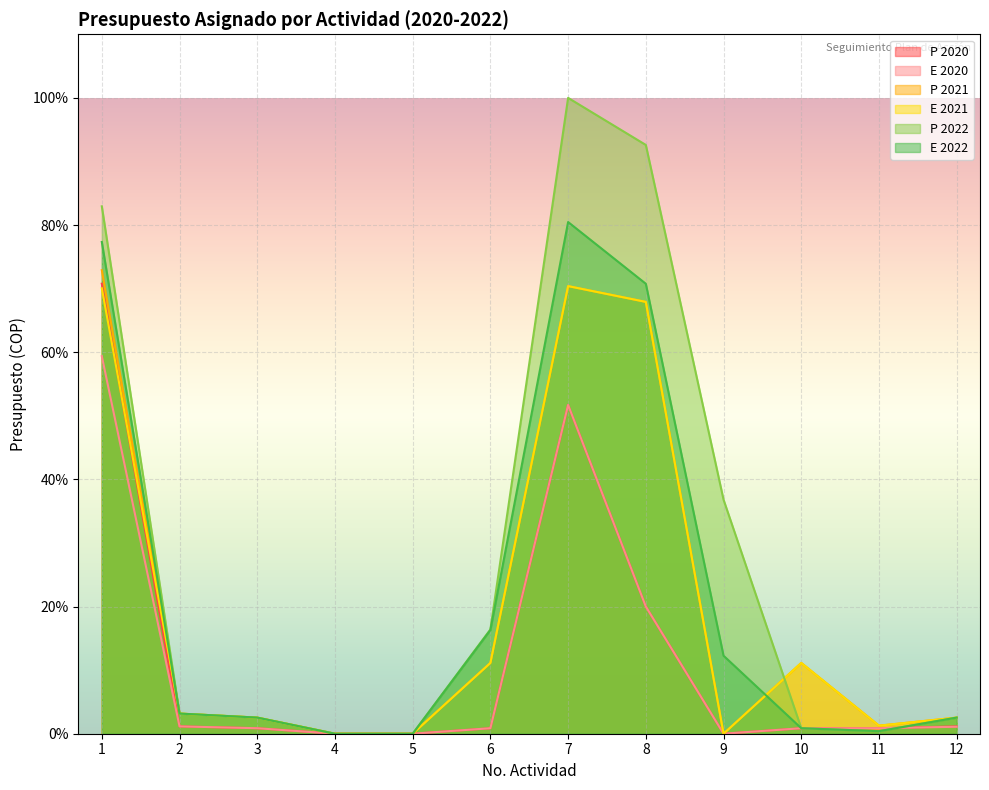

Which series has the largest range (max minus min)?

P 2022